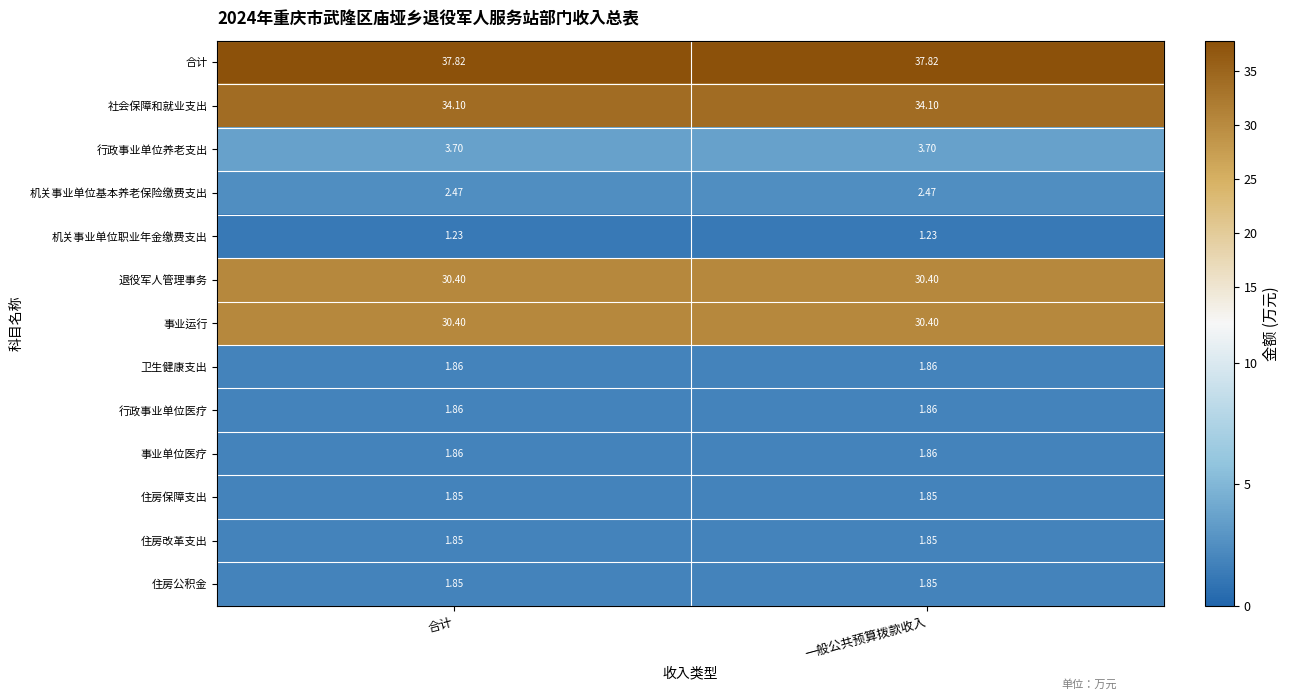

Which series has the largest total across all categories?

合计